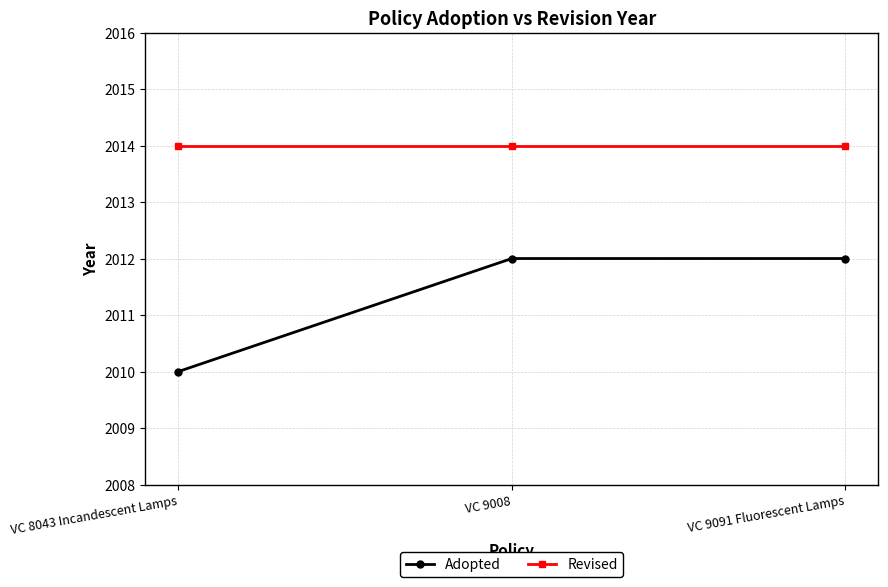

Which series has the largest total across all categories?

Revised